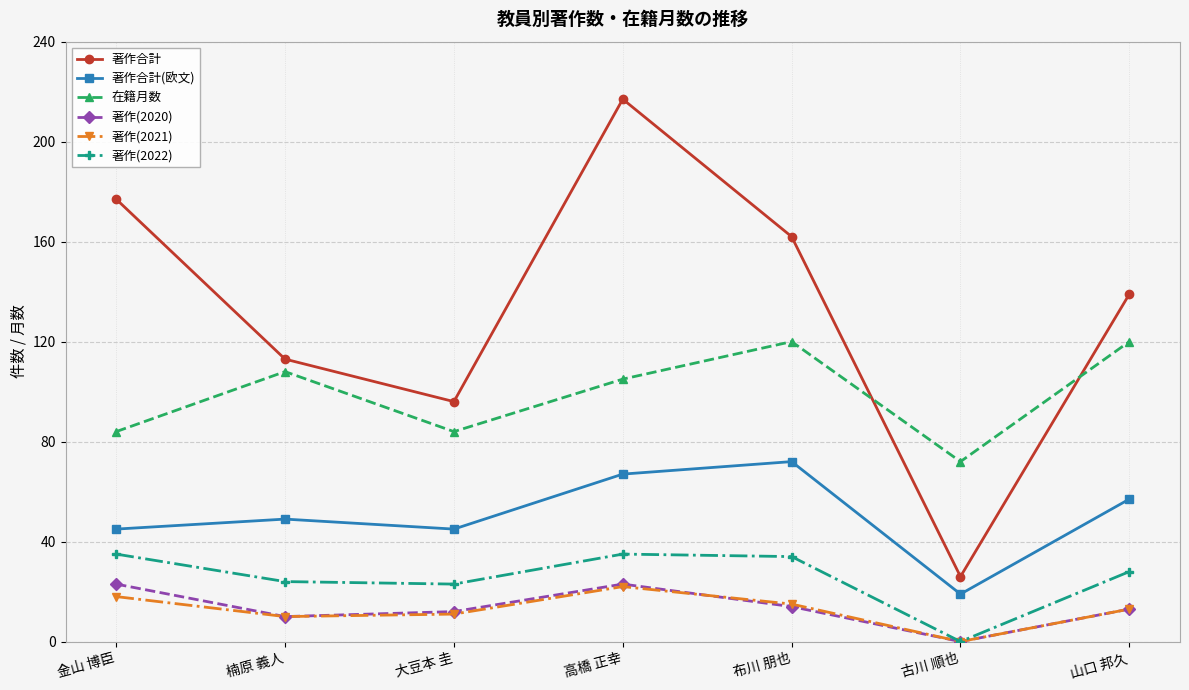

Reading right to left, transcribe all the data shown in this chart.

著作合計: 139	26	162	217	96	113	177
著作合計(欧文): 57	19	72	67	45	49	45
在籍月数: 120	72	120	105	84	108	84
著作(2020): 13	0	14	23	12	10	23
著作(2021): 13	0	15	22	11	10	18
著作(2022): 28	0	34	35	23	24	35